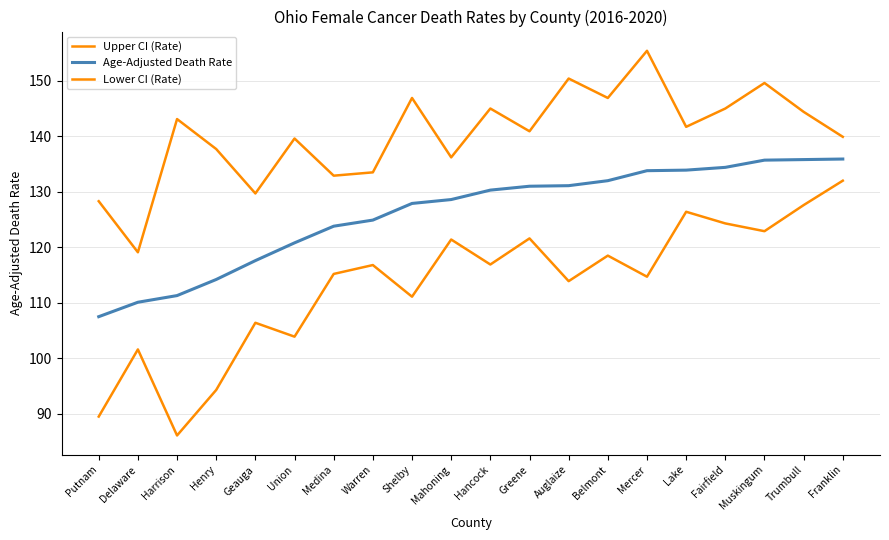

True or false: Upper CI (Rate) has more than 2 points higher than both neighbors.

True